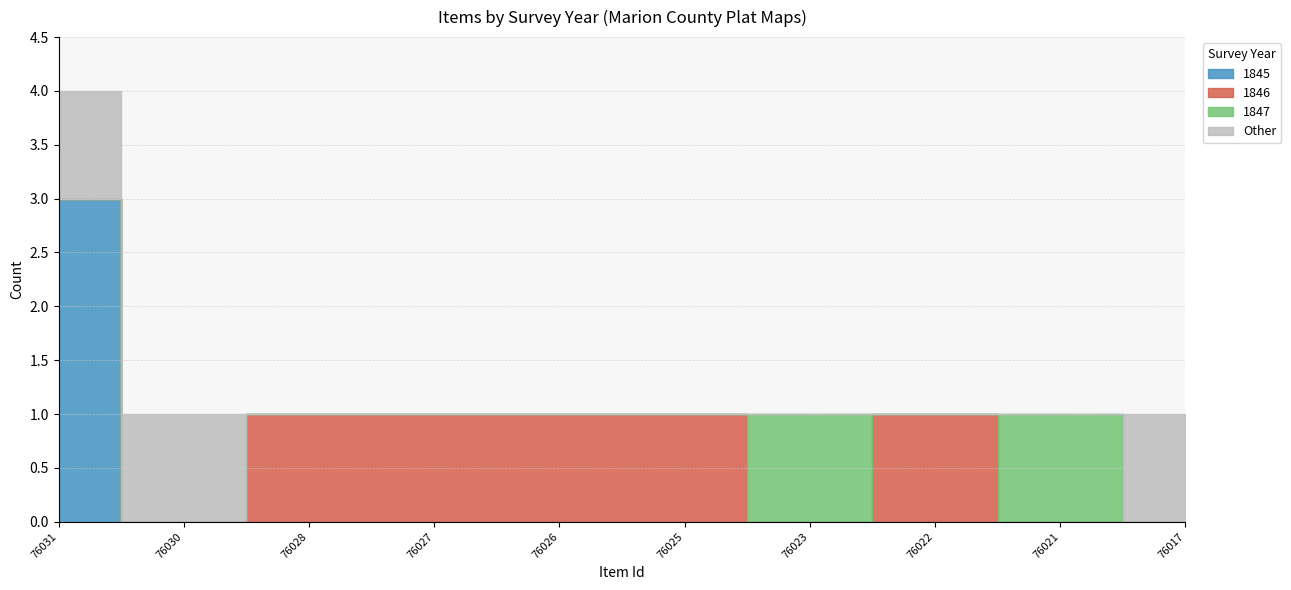

Which series has the largest range (max minus min)?

1845